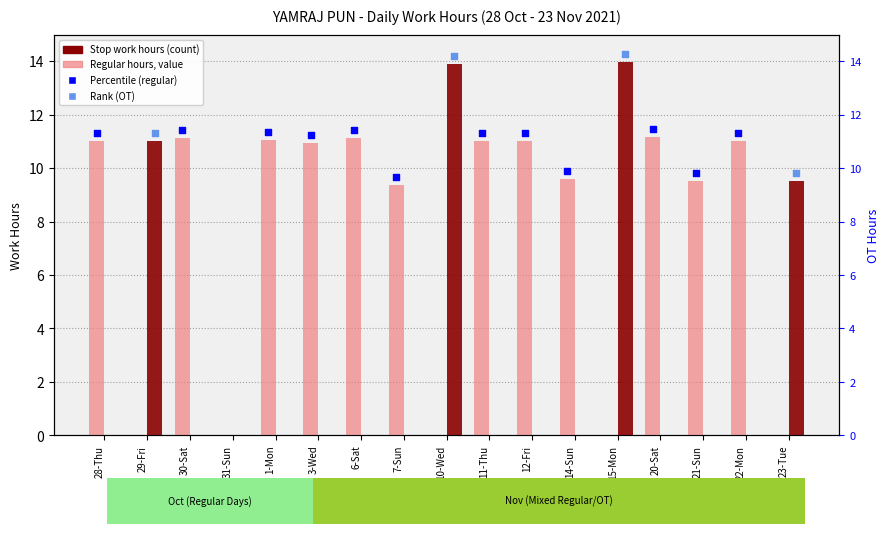

Which series reaches the minimum Y coordinate?

Stop work hours